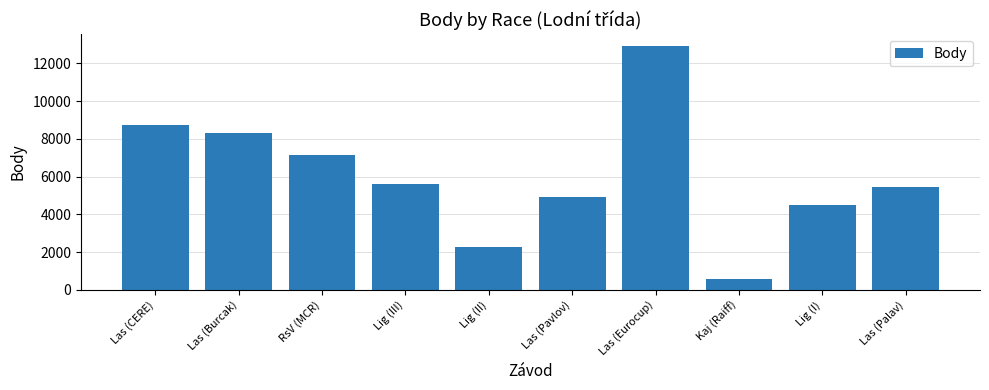

What is the ratio of the value at Las (Palav) to the value at Las (CERE)?

0.6